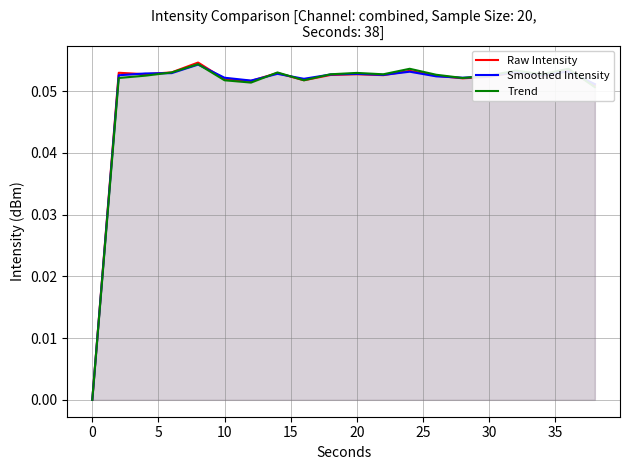

Does the chart display data point markers on the line(s)?

No